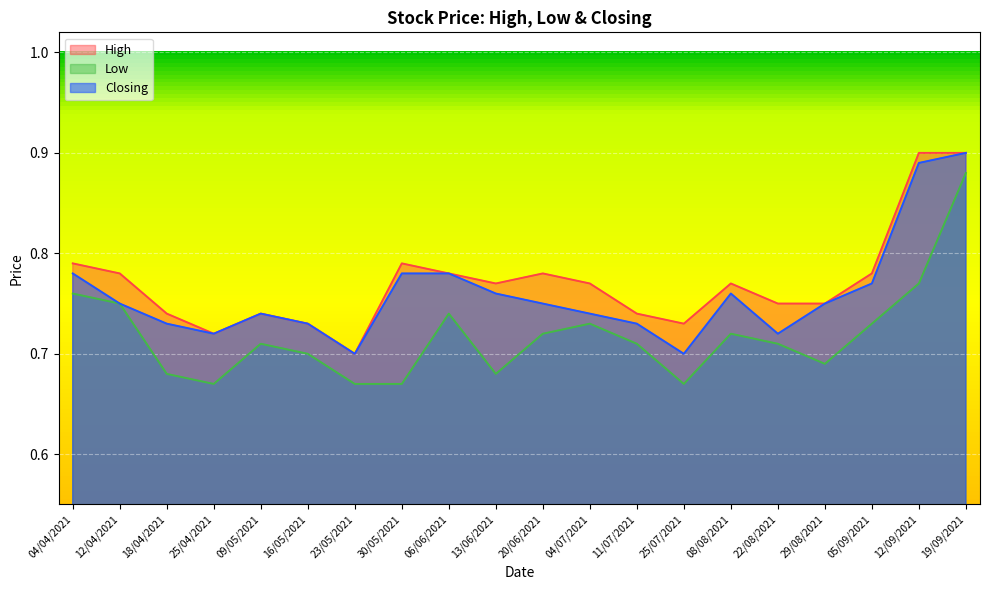

What position from the left is 18/04/2021?

3